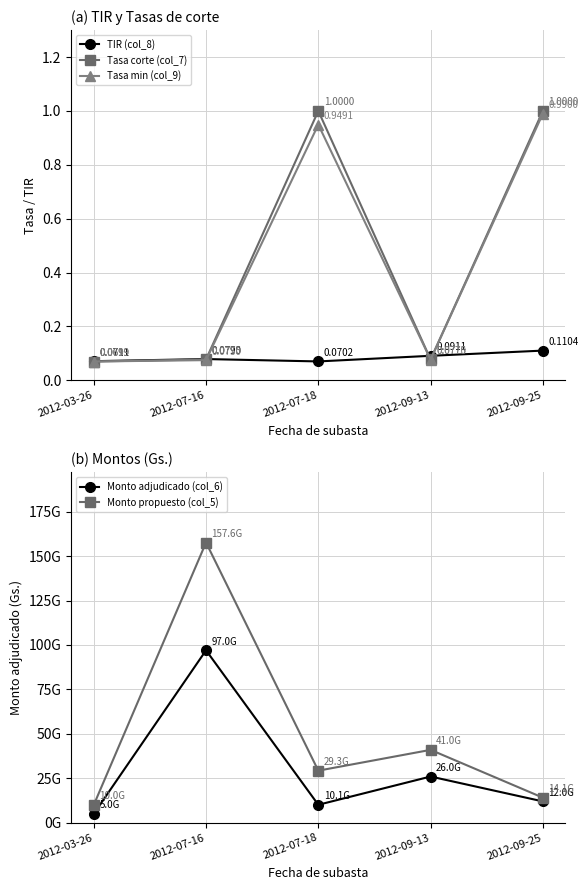

What is the smallest value displayed?

0.1